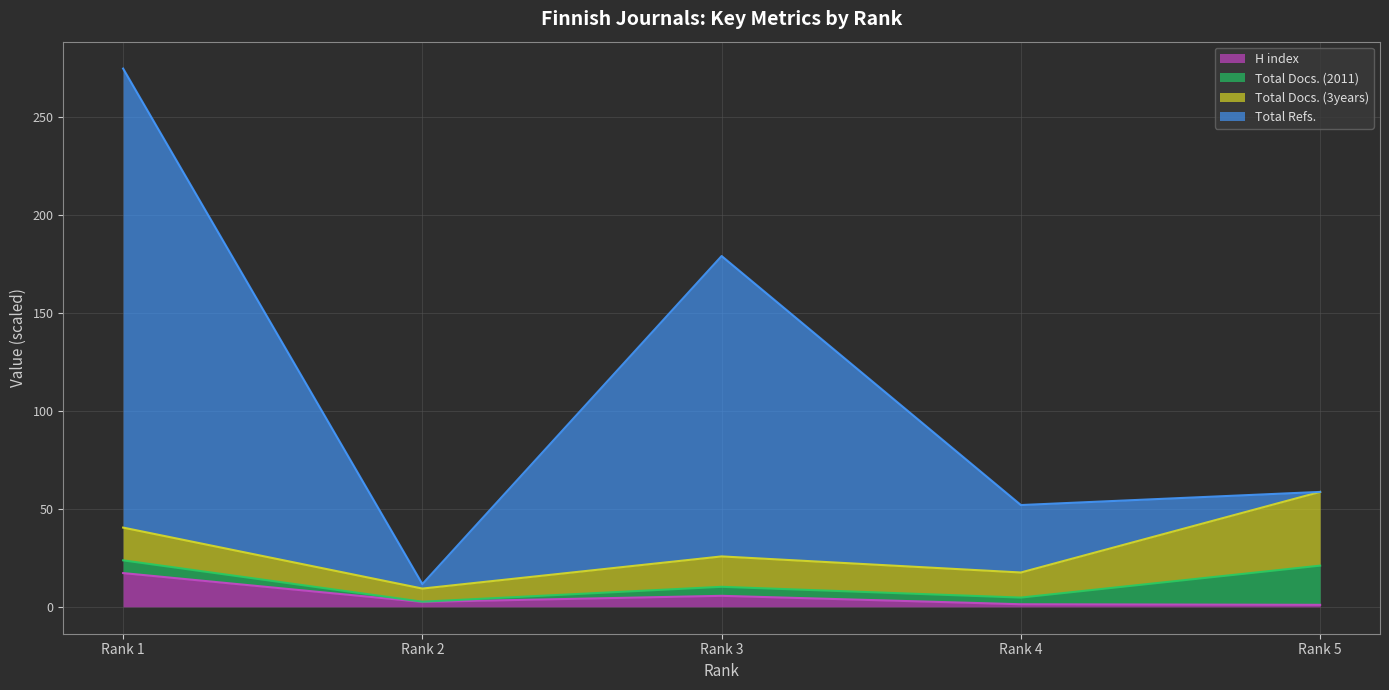

Is the value of H index at Rank 3 greater than the value of Total Refs. at Rank 2?

No